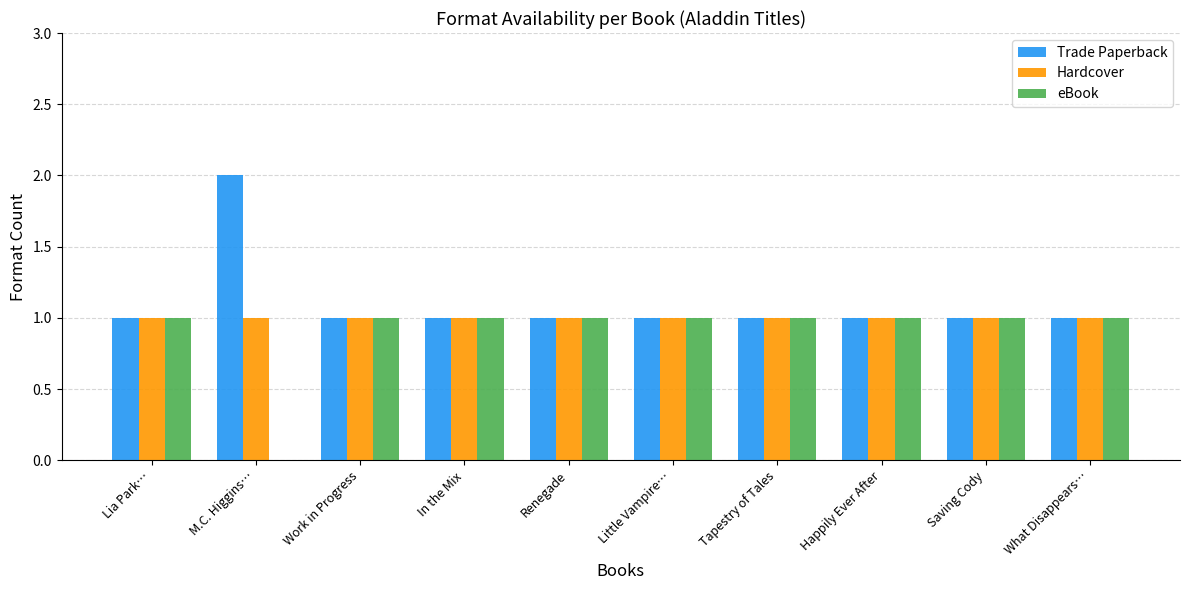

How many groups of bars are there?

10